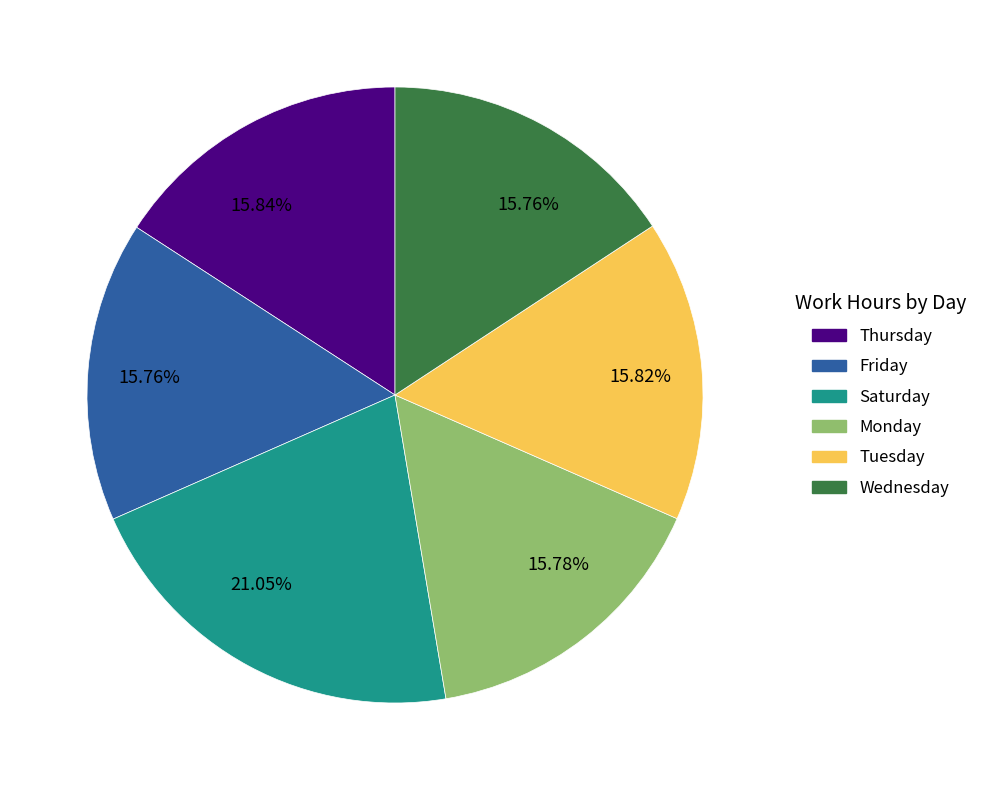

Count the number of slices in the pie.

6